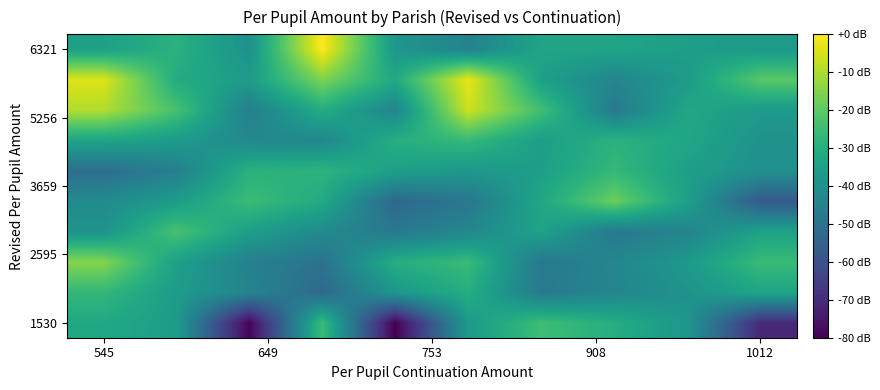

What is the smallest value displayed?

2429.4